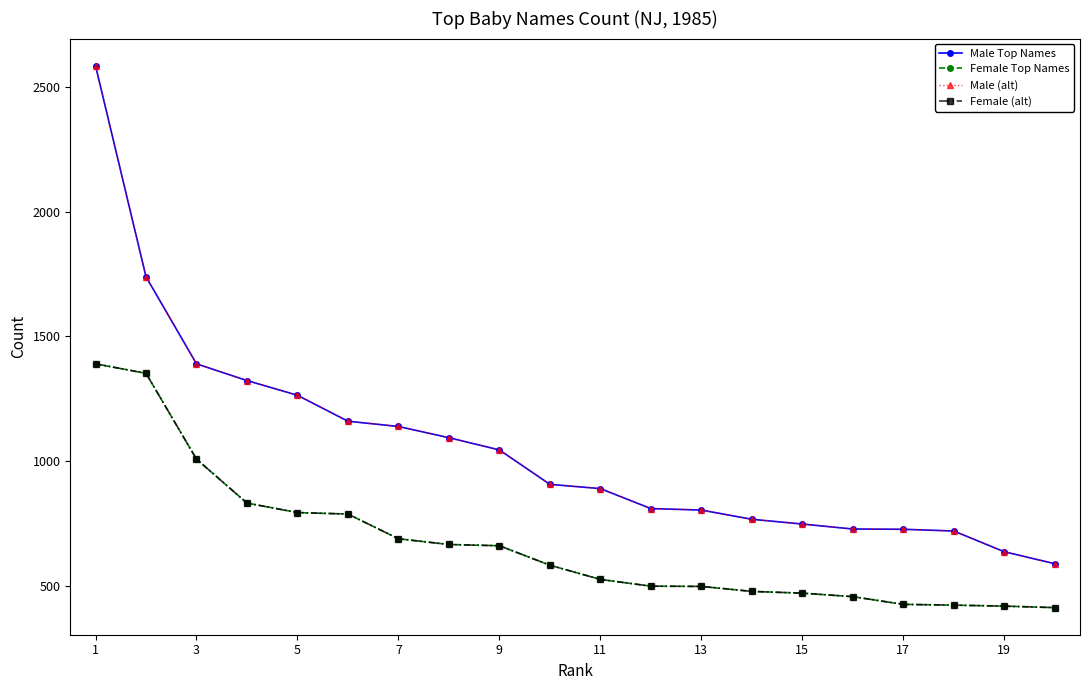

Does the chart display data point markers on the line(s)?

Yes